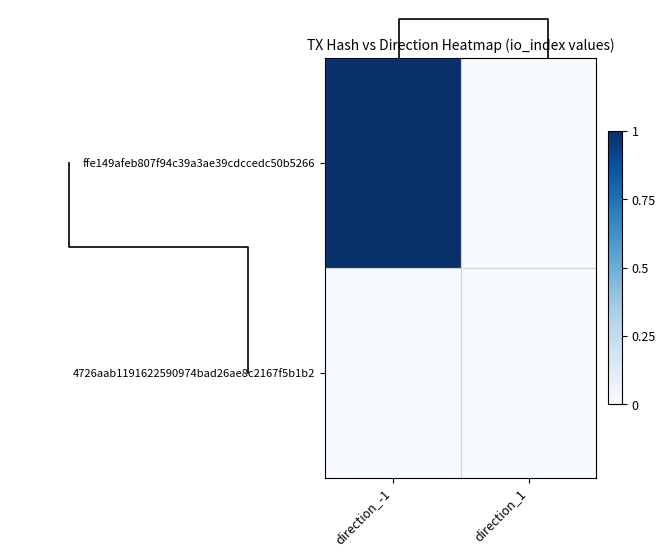

What is the spread (max minus min) of values at direction_-1?

1